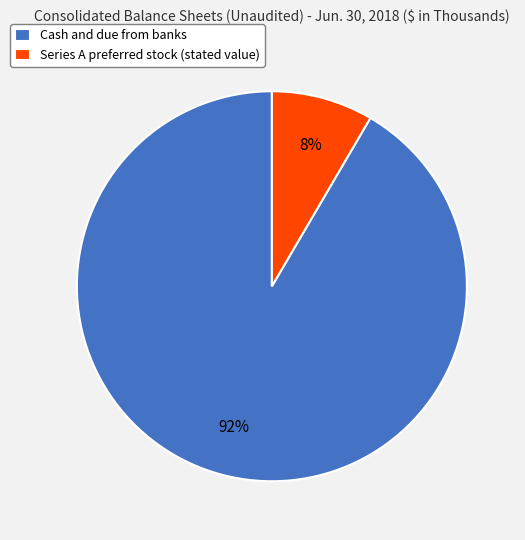

Which category has the smallest portion of the pie?

Series A preferred stock (stated value)